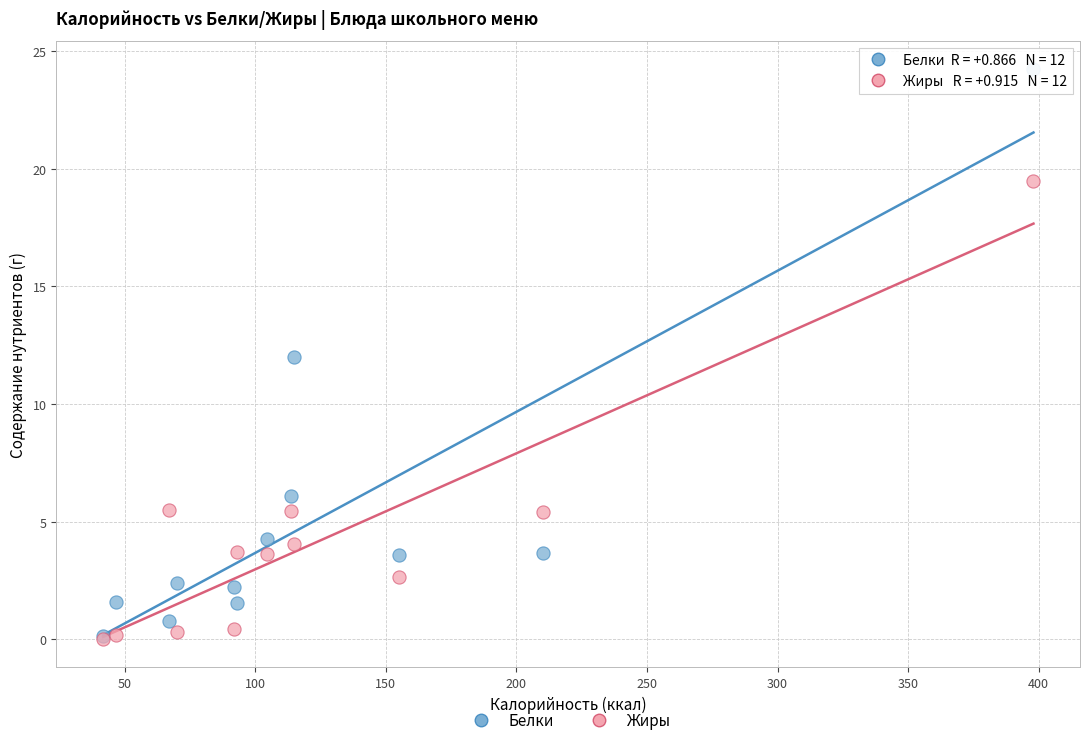

Which series has the largest Y range (max minus min)?

Белки